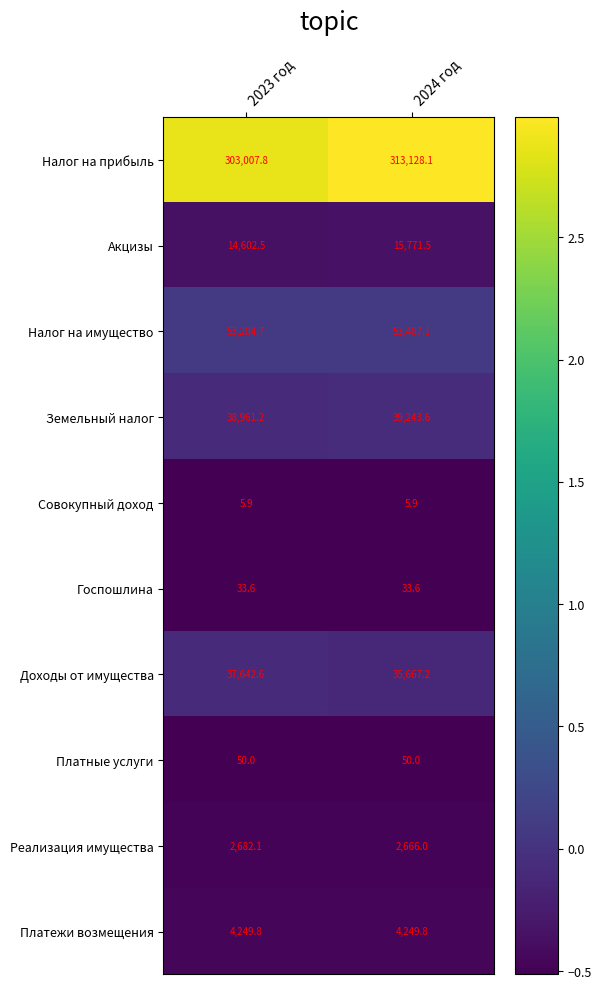

What is the sum of all Совокупный доход values?

11.8